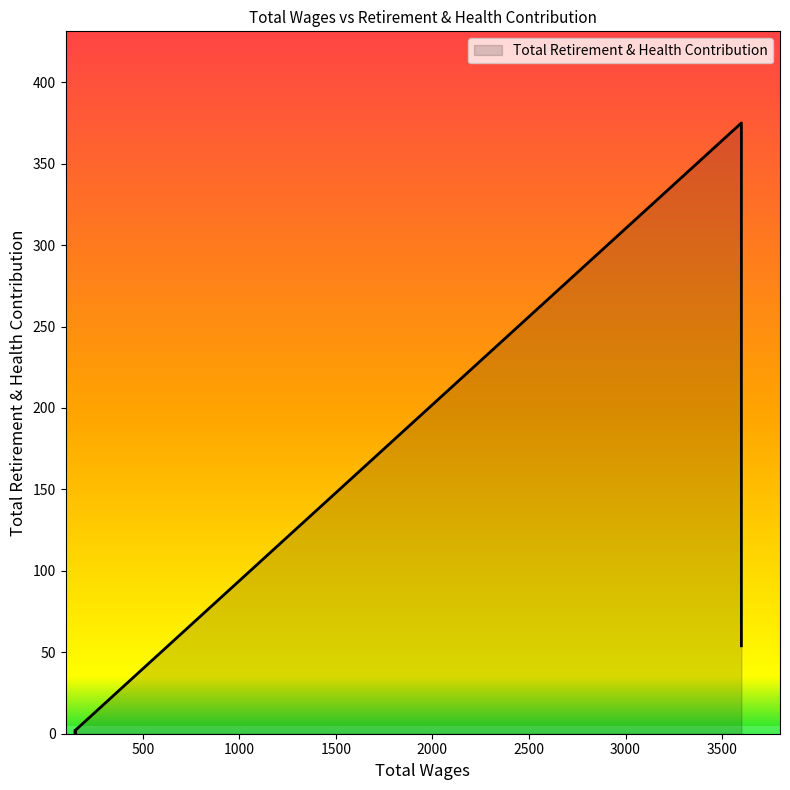

How many values exceed 54?

1